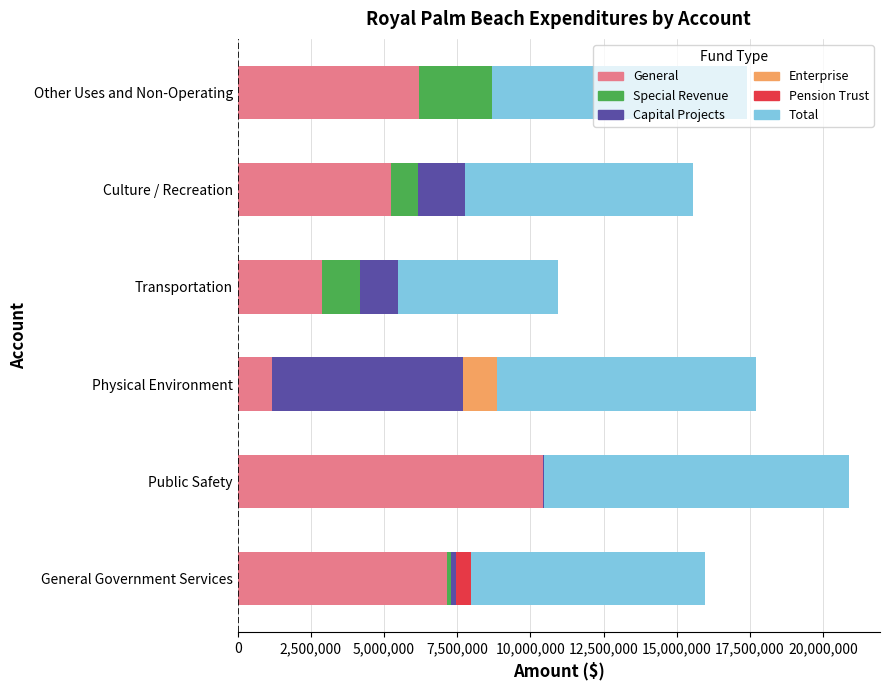

At which category is the sum across all series the highest?

Public Safety